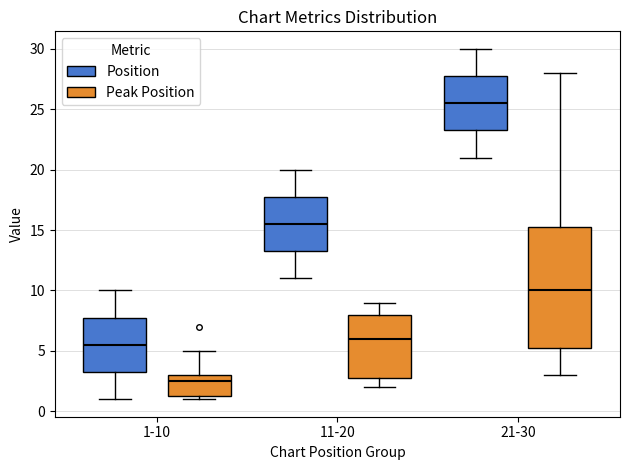

Reading left to right, transcribe this box plot: for each box, give where its median line is, the range the box spans, and where its two whiskers end, as read against the y-axis. The values are not printed on the chart, so give them approximately, as read against the axis.

1-10 (Position): median 5.5, box 3.5 to 8.0, whiskers 1.0 to 10.0
1-10 (Peak Position): median 2.5, box 1.5 to 3.0, whiskers 1.0 to 5.0
11-20 (Position): median 15.5, box 13.5 to 18.0, whiskers 11.0 to 20.0
11-20 (Peak Position): median 6.0, box 3.0 to 8.0, whiskers 2.0 to 9.0
21-30 (Position): median 25.5, box 23.5 to 28.0, whiskers 21.0 to 30.0
21-30 (Peak Position): median 10.0, box 5.5 to 15.5, whiskers 3.0 to 28.0